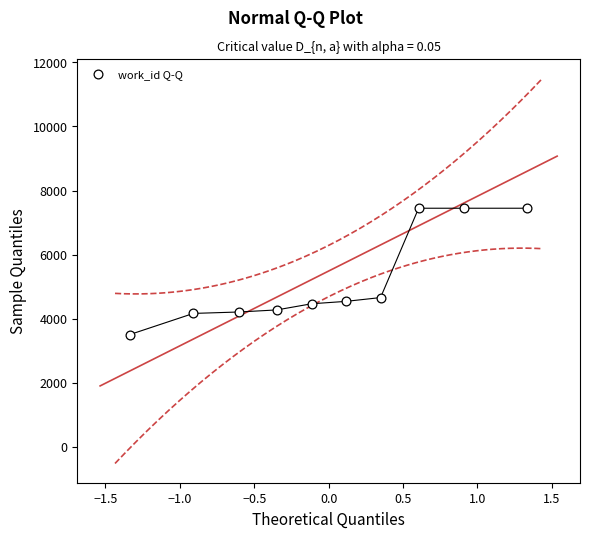

What is the average Y value?

5216